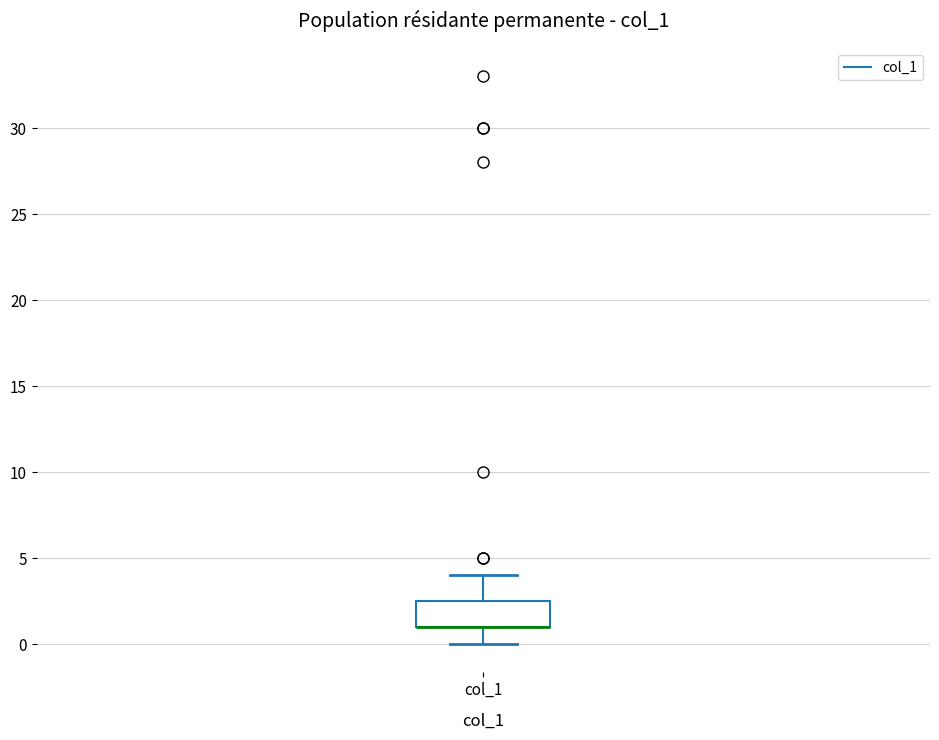

Transcribe this box plot: give where the median line is, the range the box spans, and where the two whiskers end, as read against the y-axis. The values are not printed on the chart, so give them approximately, as read against the axis.

median 1.0 (drawn on the box's lower edge), box 1.0 to 2.5, whiskers 0.0 to 4.0